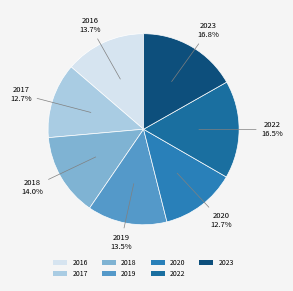

Between 2018 and 2019, which is larger?

2018